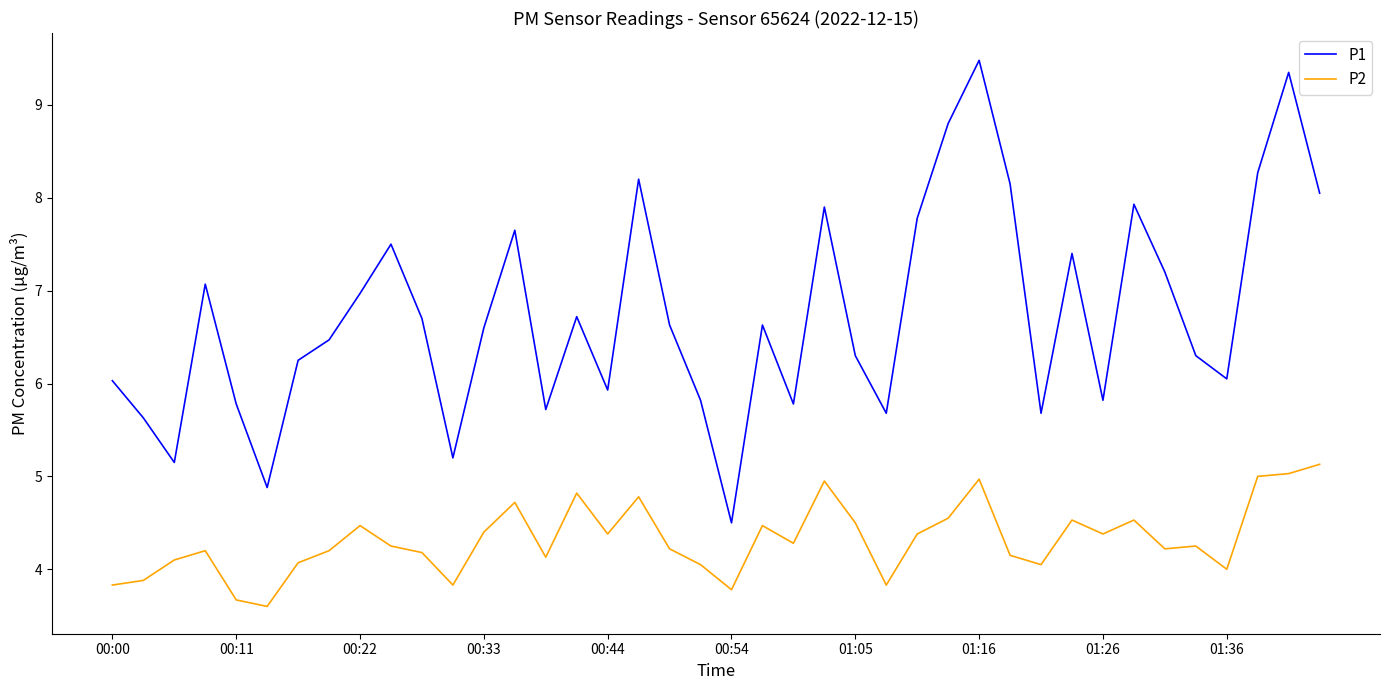

Rank the series by their maximum value, from highest to lowest.

P1, P2